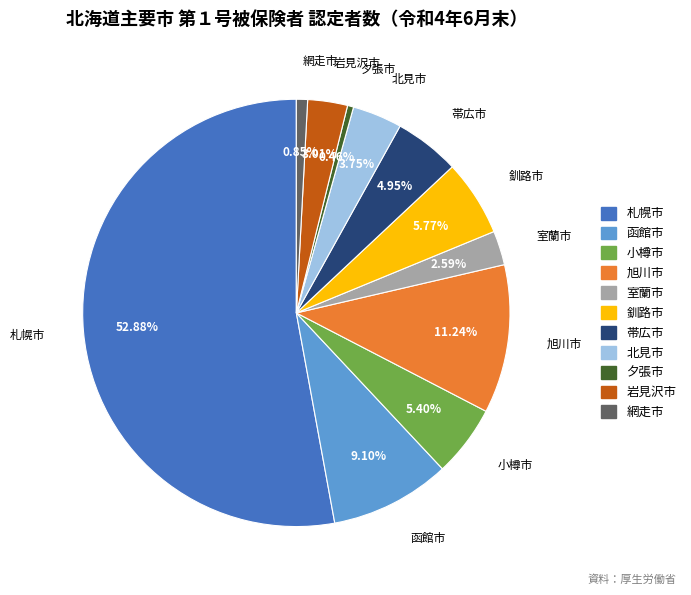

To the nearest percent, what is the difference between the largest and smallest slice percentages?

52%